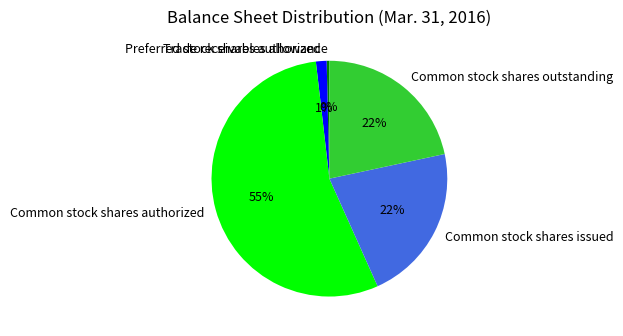

To the nearest percent, what is the difference between the Trade receivables allowance and Preferred stock shares authorized slice percentages?

1%